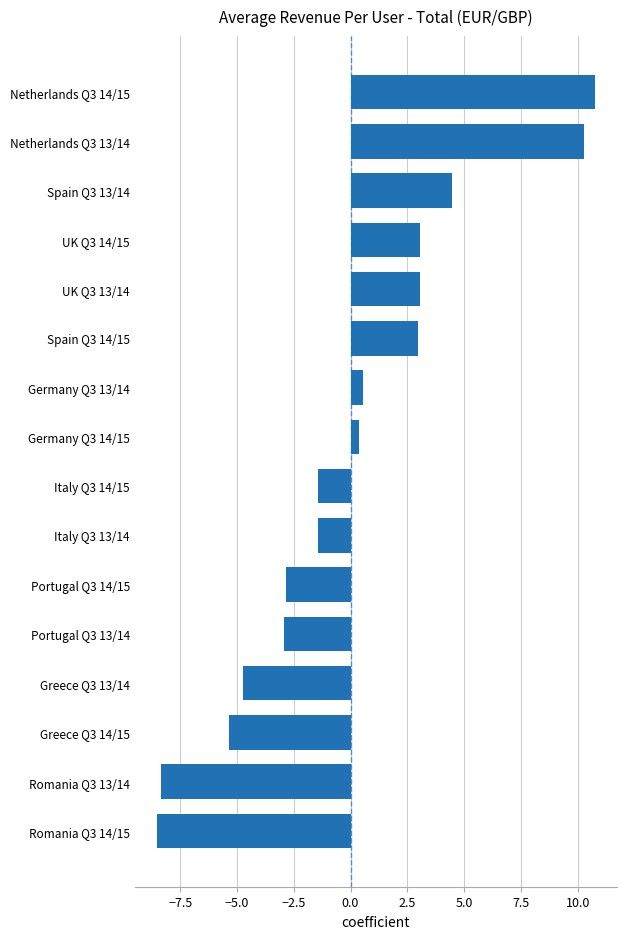

What is the change in value from Greece Q3 13/14 to Germany Q3 13/14?

+5.3